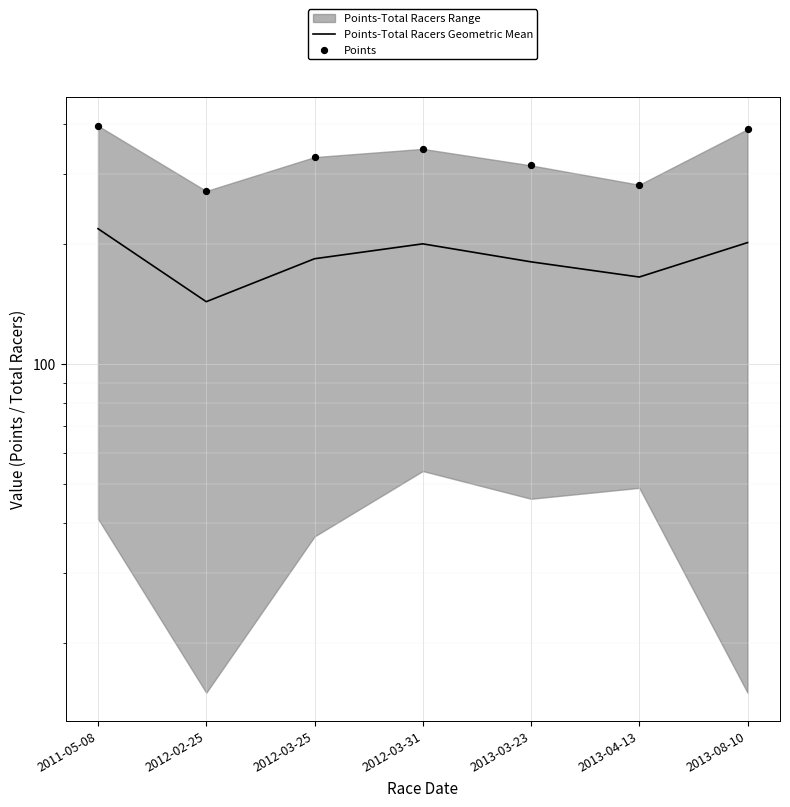

Which series reaches the maximum Y coordinate?

Points